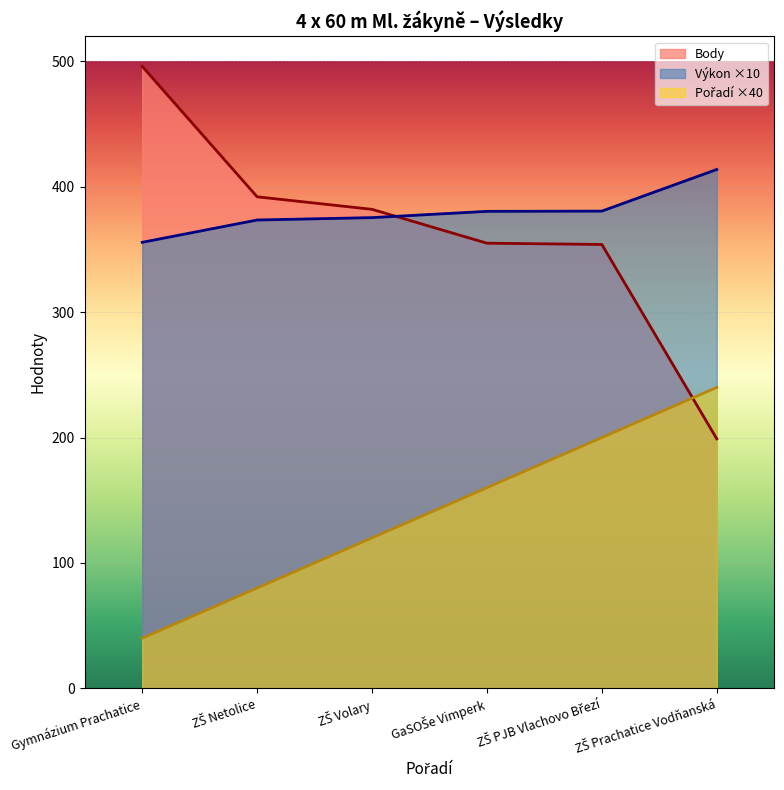

List the labels in order of Pořadí value, smallest first.

Gymnázium Prachatice, ZŠ Netolice, ZŠ Volary, GaSOŠe Vimperk, ZŠ PJB Vlachovo Březí, ZŠ Prachatice Vodňanská